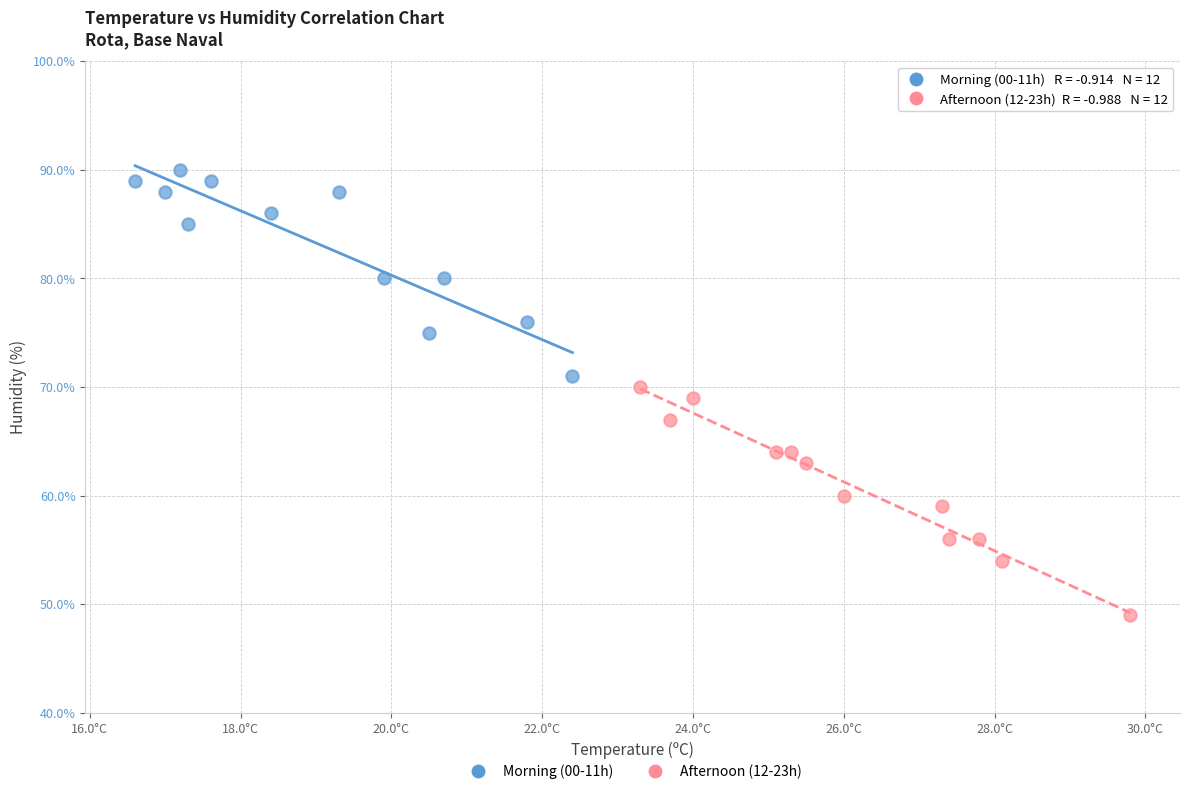

Which series reaches the minimum Y coordinate?

Afternoon (12-23h)